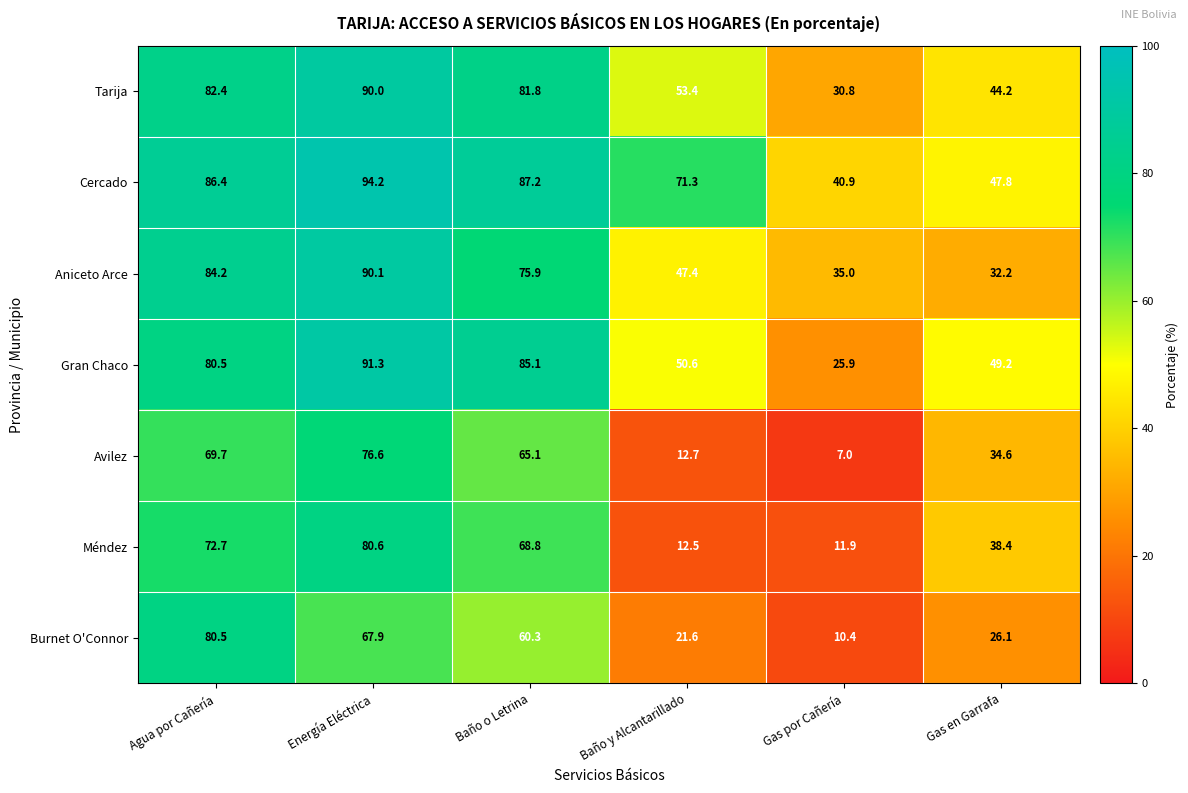

How many distinct data groups are displayed?

7